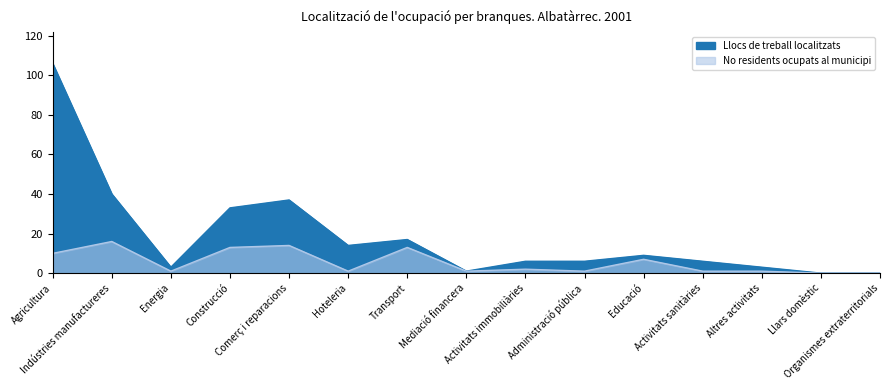

Reading left to right, transcribe all the data shown in this chart.

Llocs de treball localitzats: 106	40	3	33	37	14	17	1	6	6	9	6	3	0	0
No residents ocupats al municipi: 10	16	1	13	14	1	13	1	2	1	7	1	1	0	0